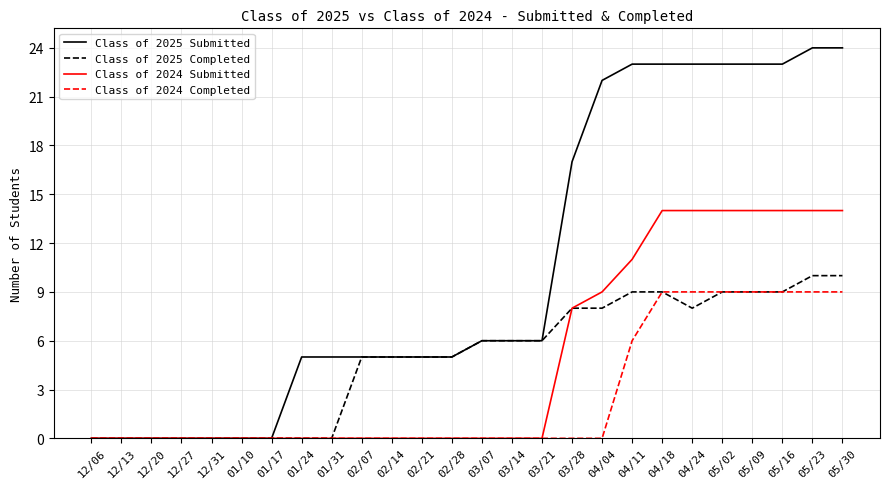

What is the difference between the maximum and minimum values in the Class of 2025 Completed series?

10